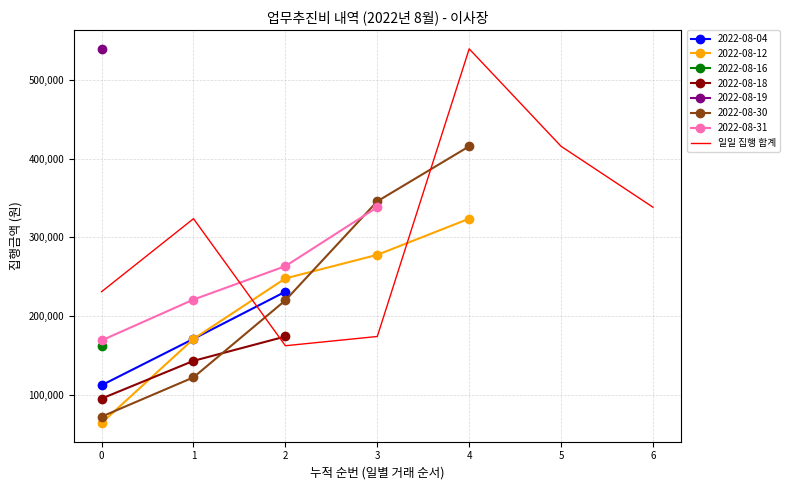

Is it true that 일일 집행 합계 equals 321943 at 0?

False